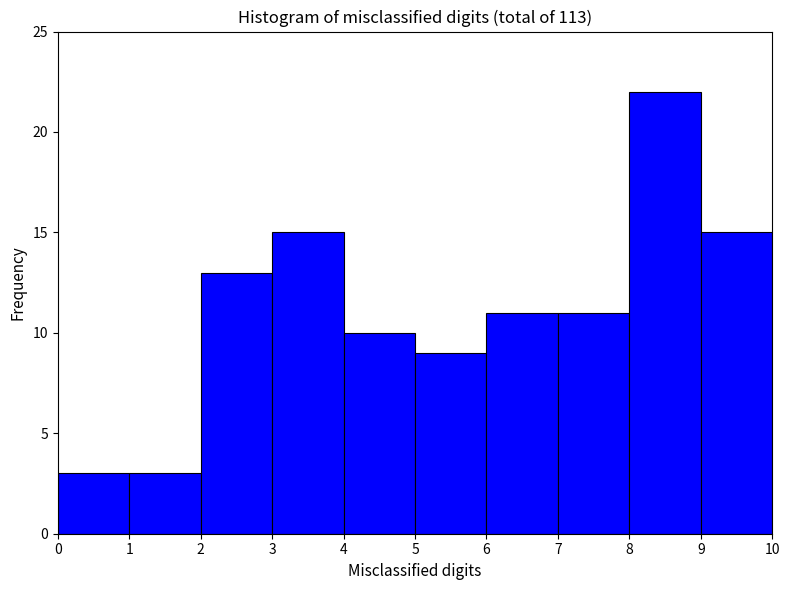

Reading left to right, transcribe this chart: for each bar, give the range it covers on the x-axis and its height. The values are not printed on the chart, so give them approximately, as read against the axis.

0 to 1: 3
1 to 2: 3
2 to 3: 13
3 to 4: 15
4 to 5: 10
5 to 6: 9
6 to 7: 11
7 to 8: 11
8 to 9: 22
9 to 10: 15